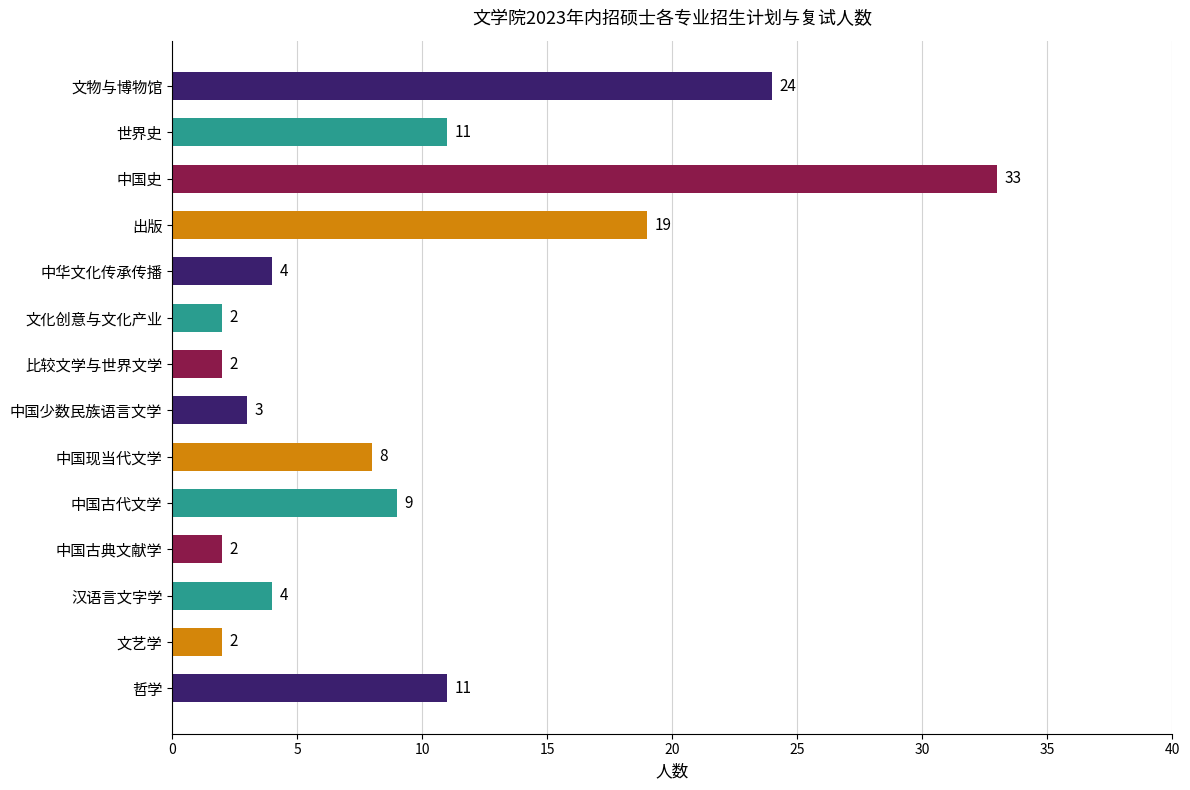

What is the change in value from 中国史 to 文物与博物馆?

-9